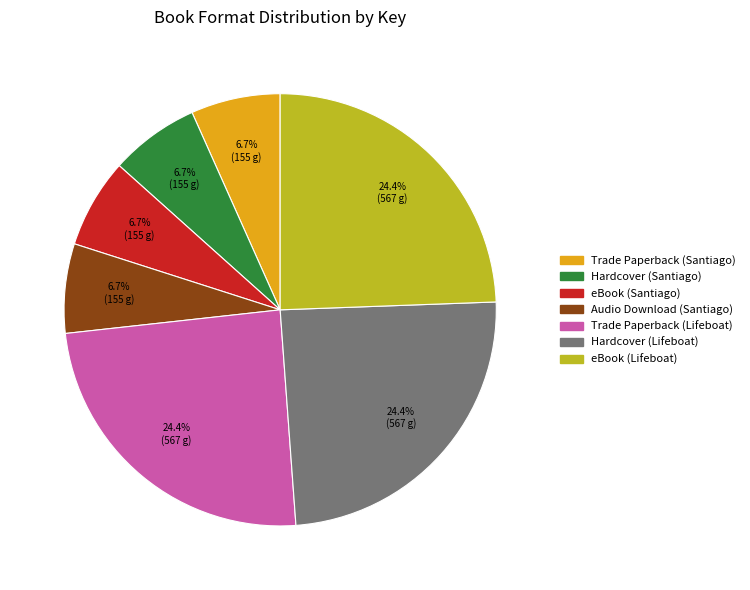

Is there a majority slice in this chart?

No